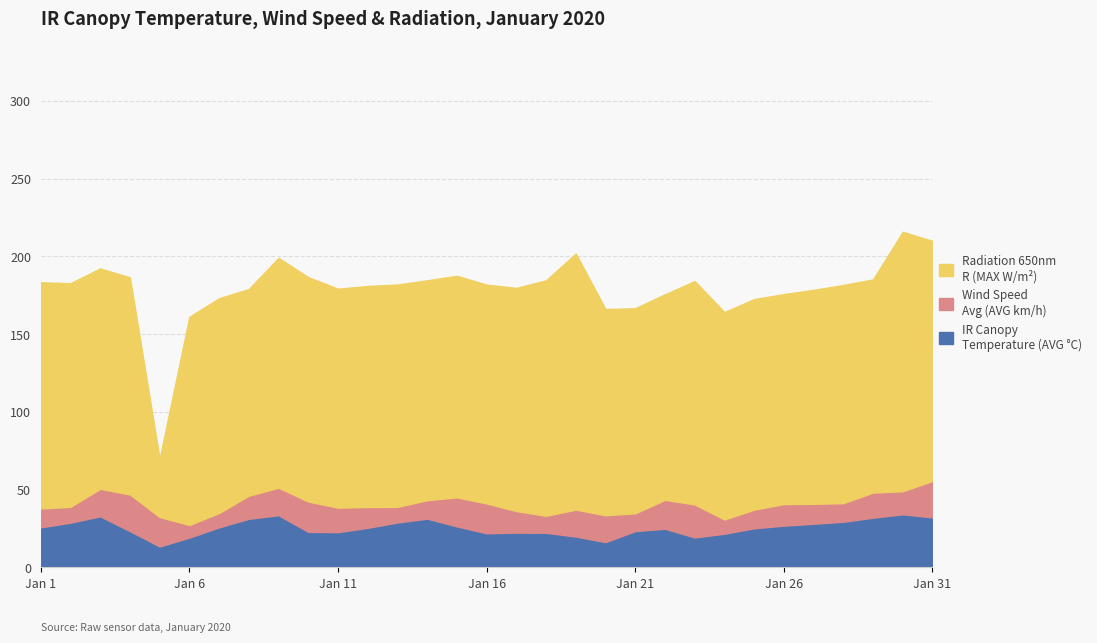

How many values in the IR Canopy Temperature (AVG C) series are below 25?

14